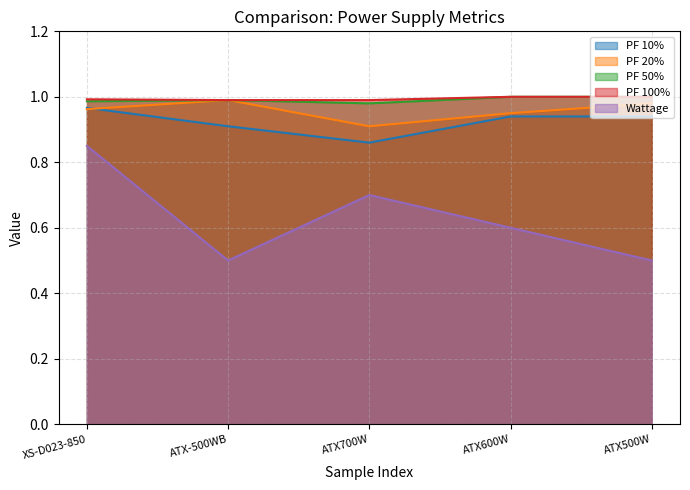

Which category has the highest value across all series?

ATX600W